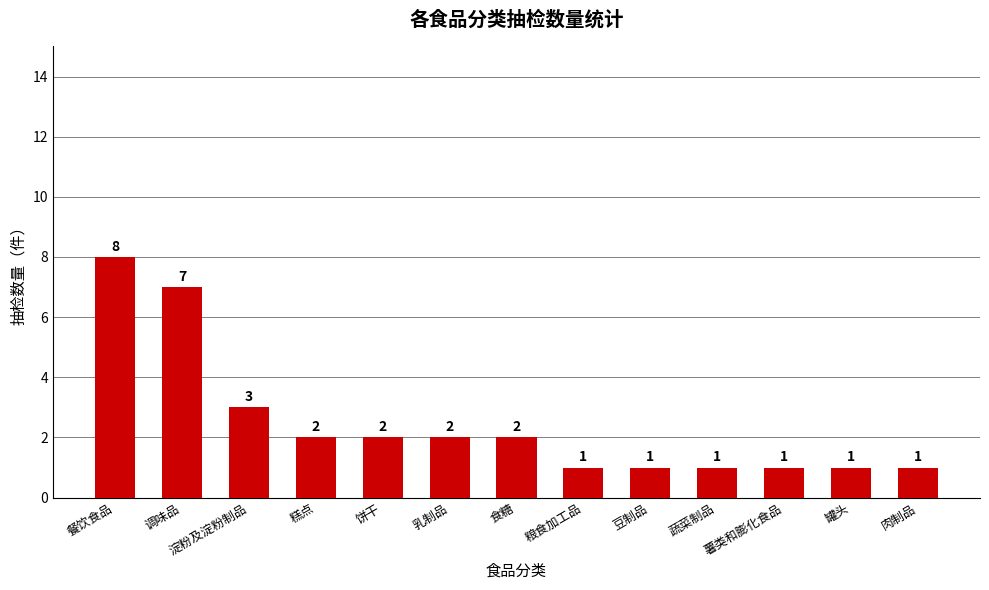

What position from the right is 饼干?

9